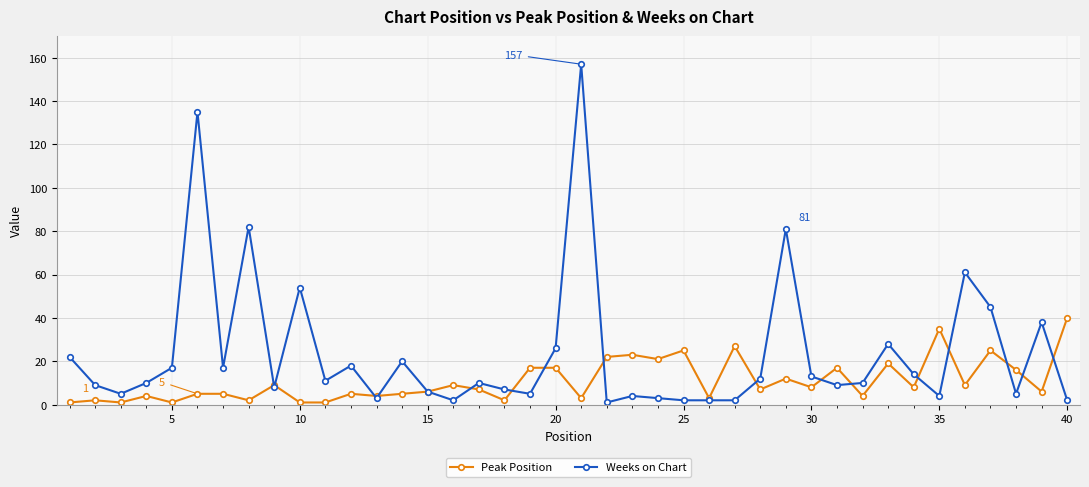

Which series has the largest range (max minus min)?

Weeks on Chart